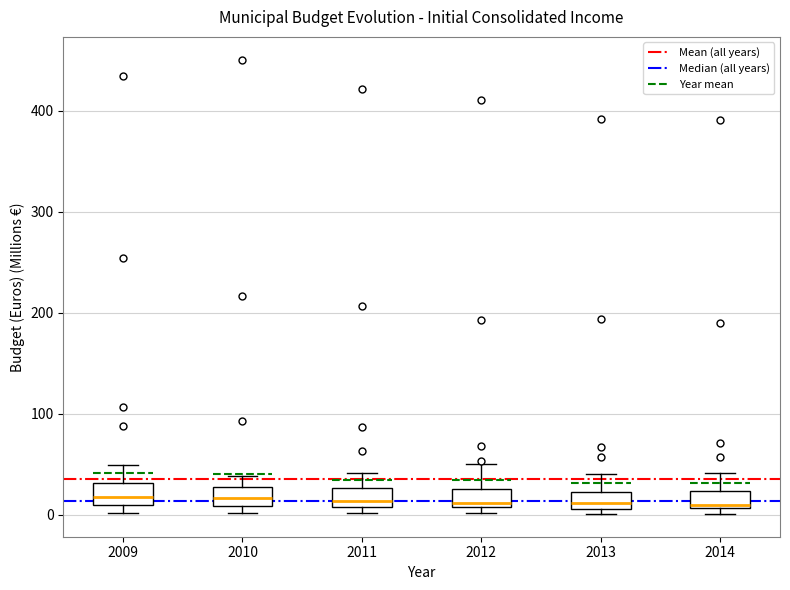

Reading left to right, transcribe this box plot: for each box, give where its median line is, the range the box spans, and where its two whiskers end, as read against the y-axis. The values are not printed on the chart, so give them approximately, as read against the axis.

2009: median 20, box 10 to 30, whiskers 0 to 50
2010: median 20, box 10 to 30, whiskers 0 to 40
2011: median 10 (just above the box's lower edge), box 10 to 30, whiskers 0 to 40
2012: median 10 (just above the box's lower edge), box 10 to 30, whiskers 0 to 50
2013: median 10 (inside the box), box 10 to 20, whiskers 0 to 40
2014: median 10 (just above the box's lower edge), box 10 to 20, whiskers 0 to 40